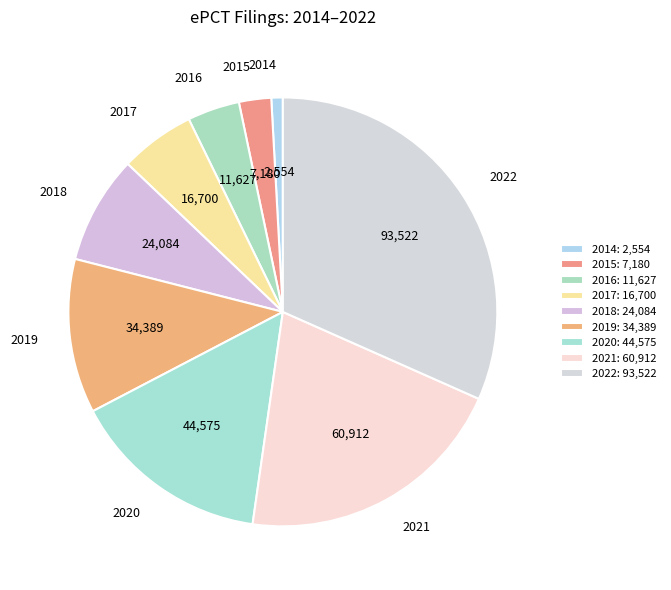

Is it true that 2021 is 21% of the pie?

True